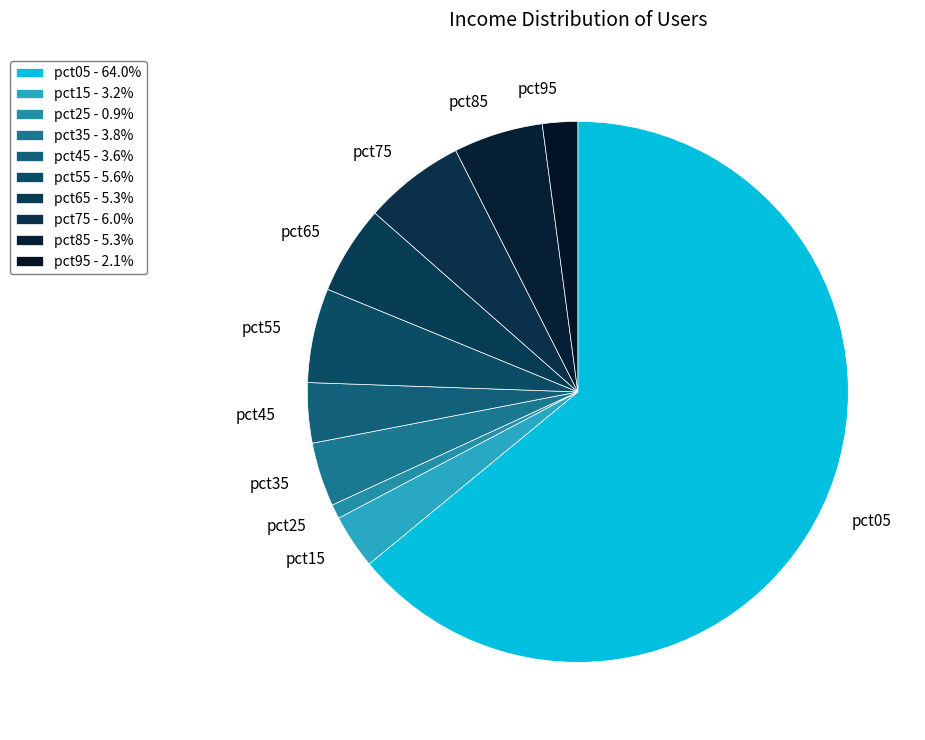

True or false: pct05 accounts for 57% of the total.

False